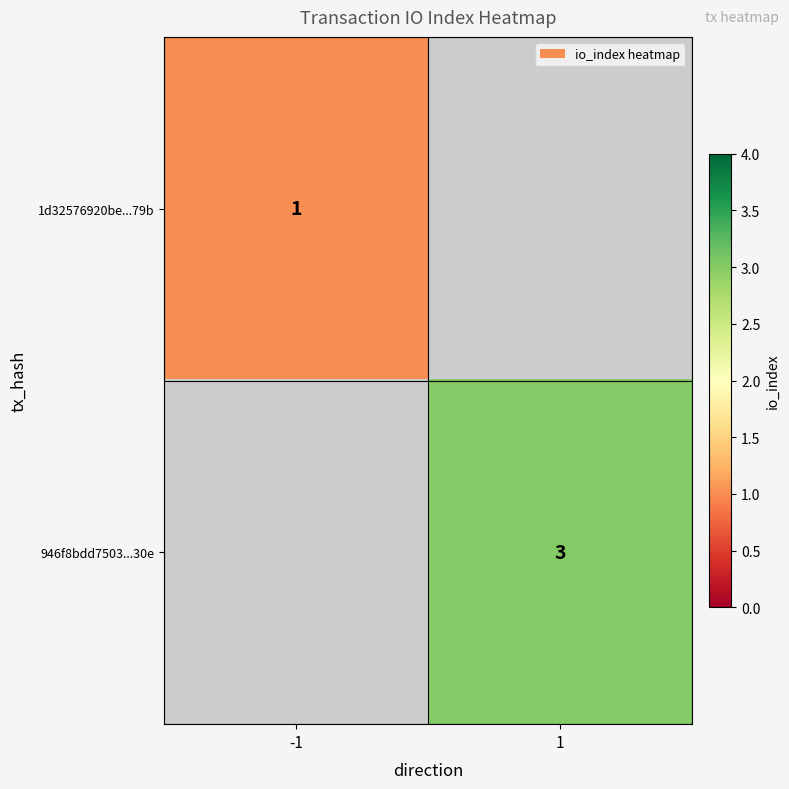

What is the minimum value shown in the chart?

1.0